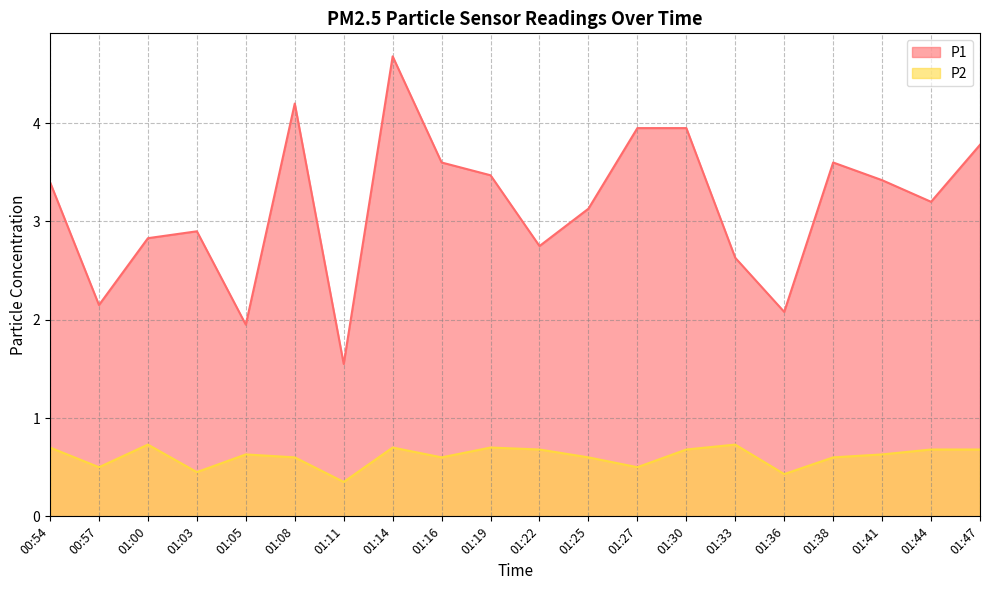

Rank the series at 01:36 from highest to lowest value.

P1, P2